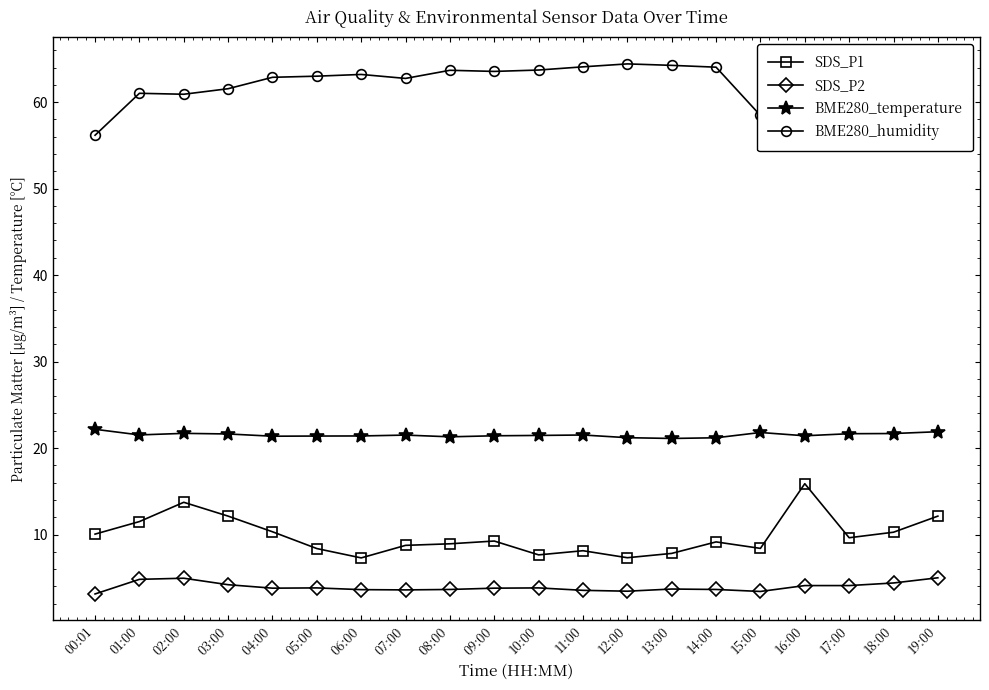

True or false: SDS_P2 and BME280_humidity cross at least once.

False